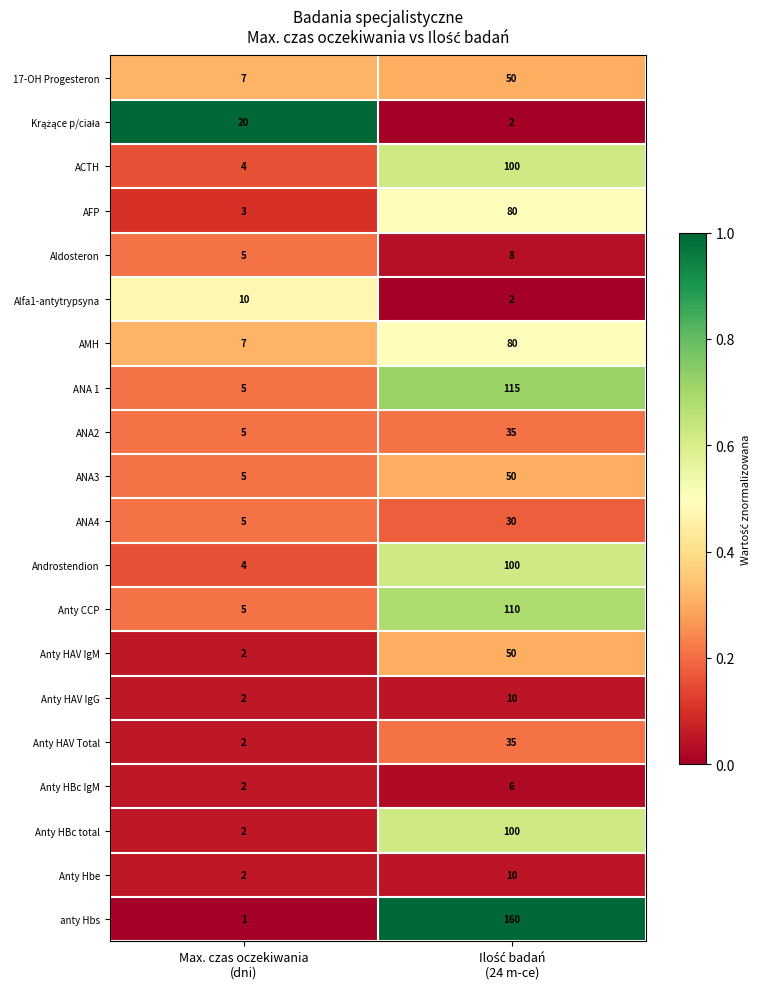

What is the lowest value of the ANA2 series?

5